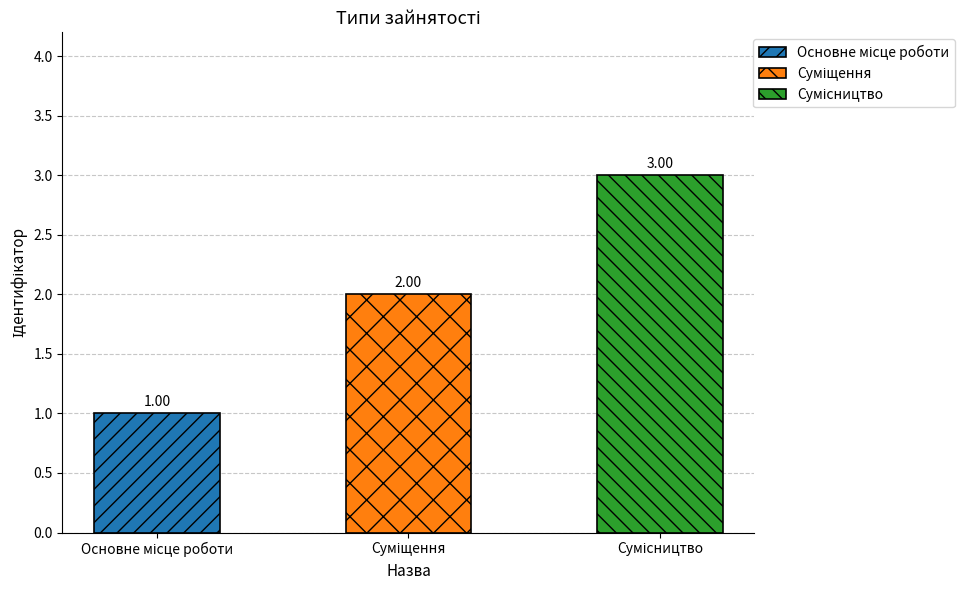

What is the change in value from Основне місце роботи to Суміщення?

+1